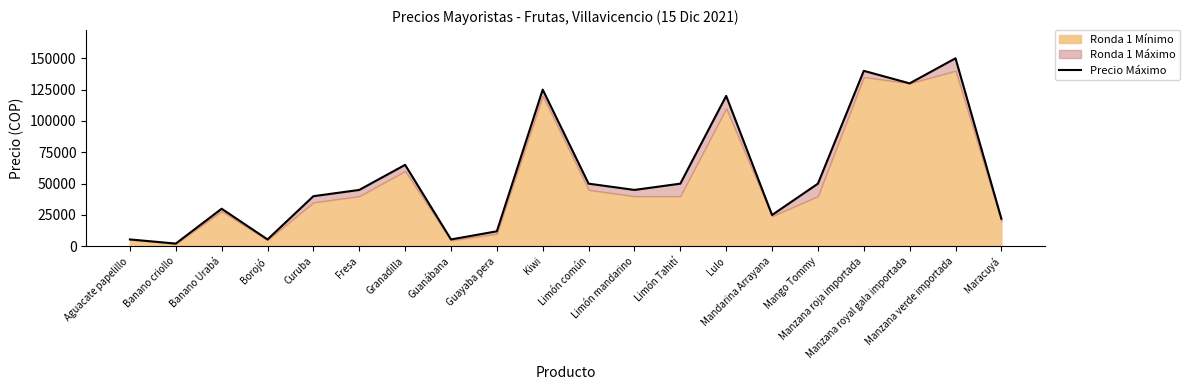

How many data points are less than 45000?

9